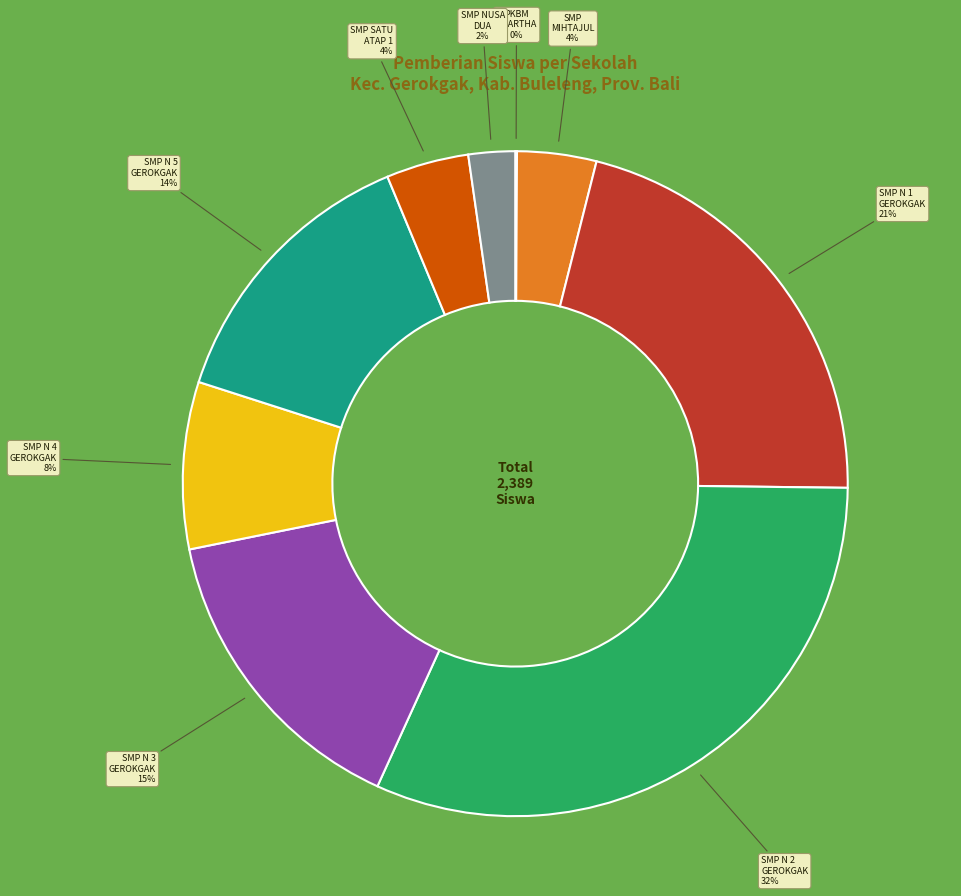

Is there a majority slice in this chart?

No